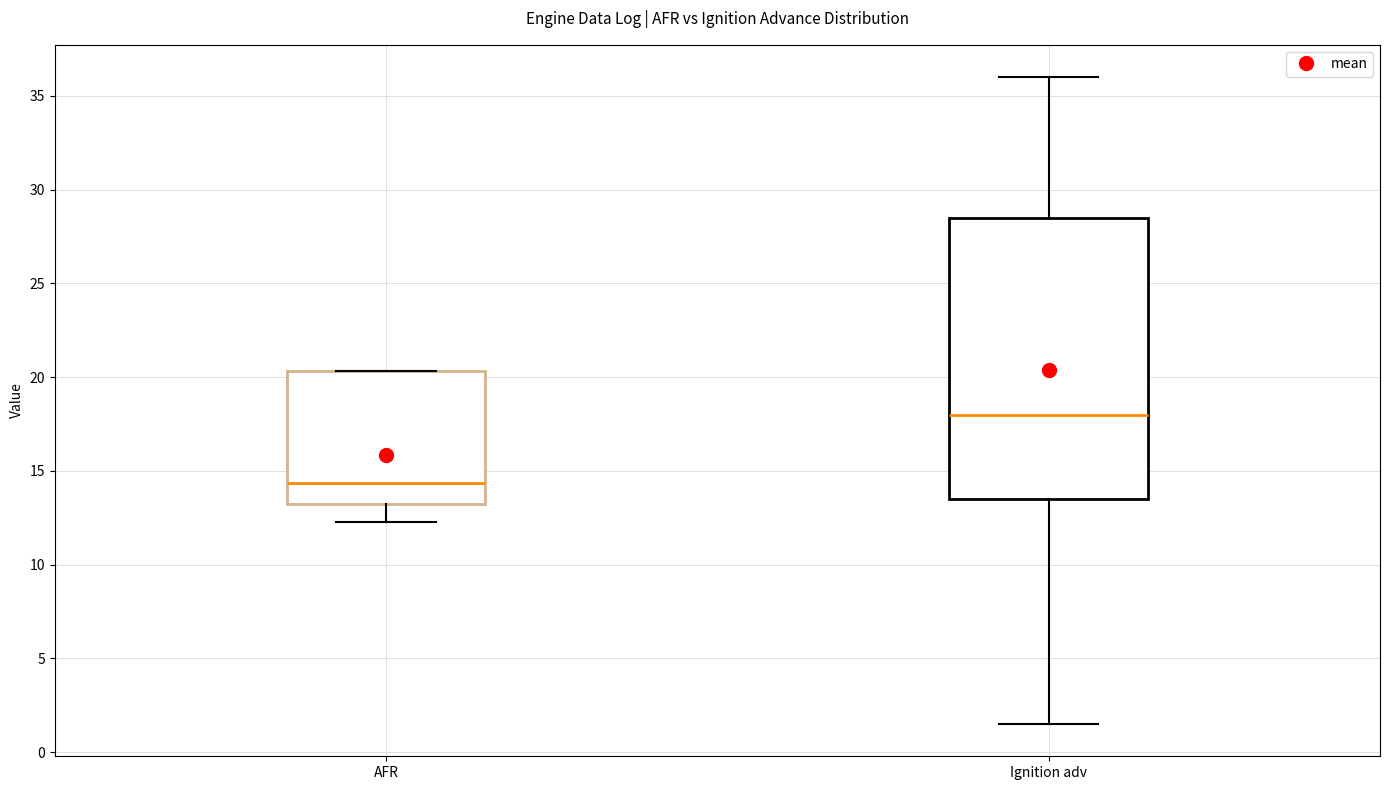

Which box is the tallest, from its lower edge to its upper edge?

Ignition adv